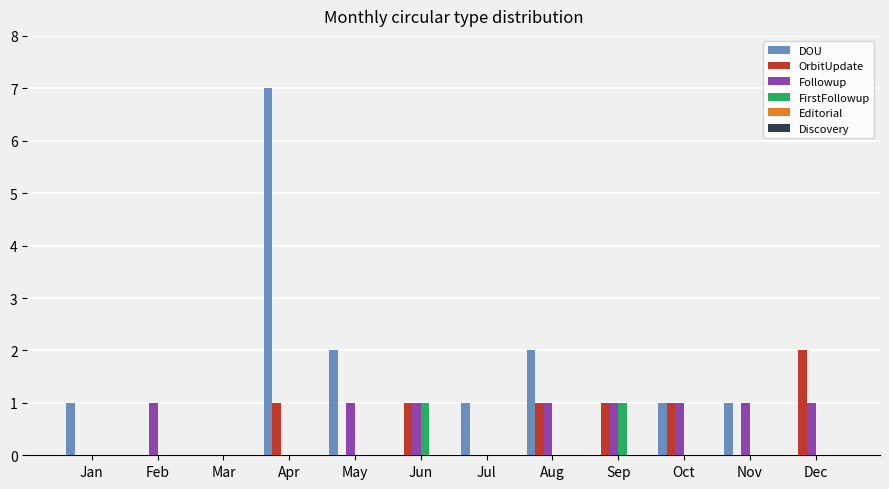

Is it true that DOU equals 0 at Dec?

True